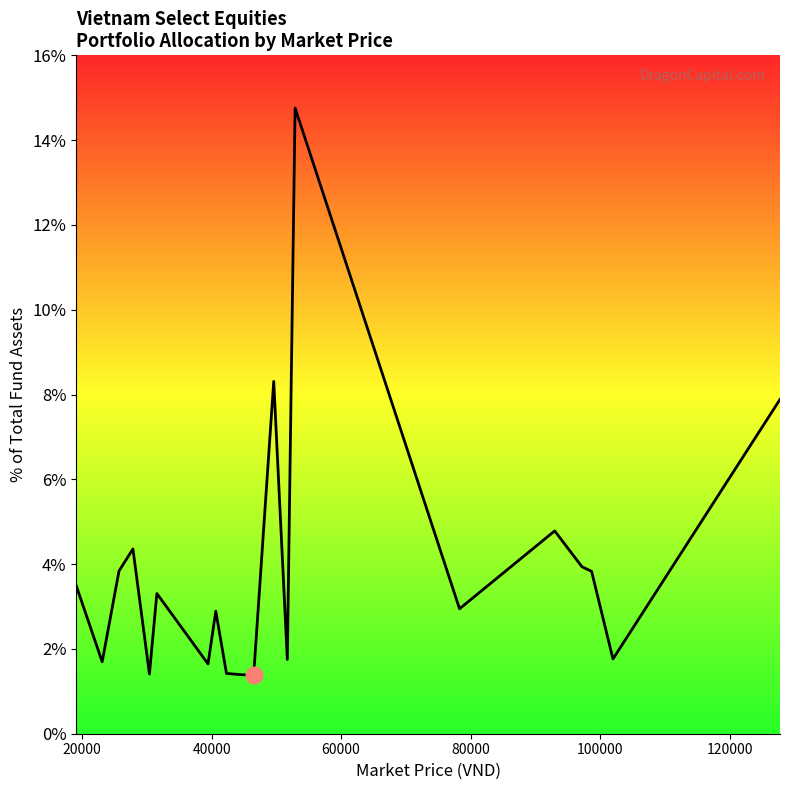

How many points are higher than both their immediate neighbors (excluding endpoints)?

6